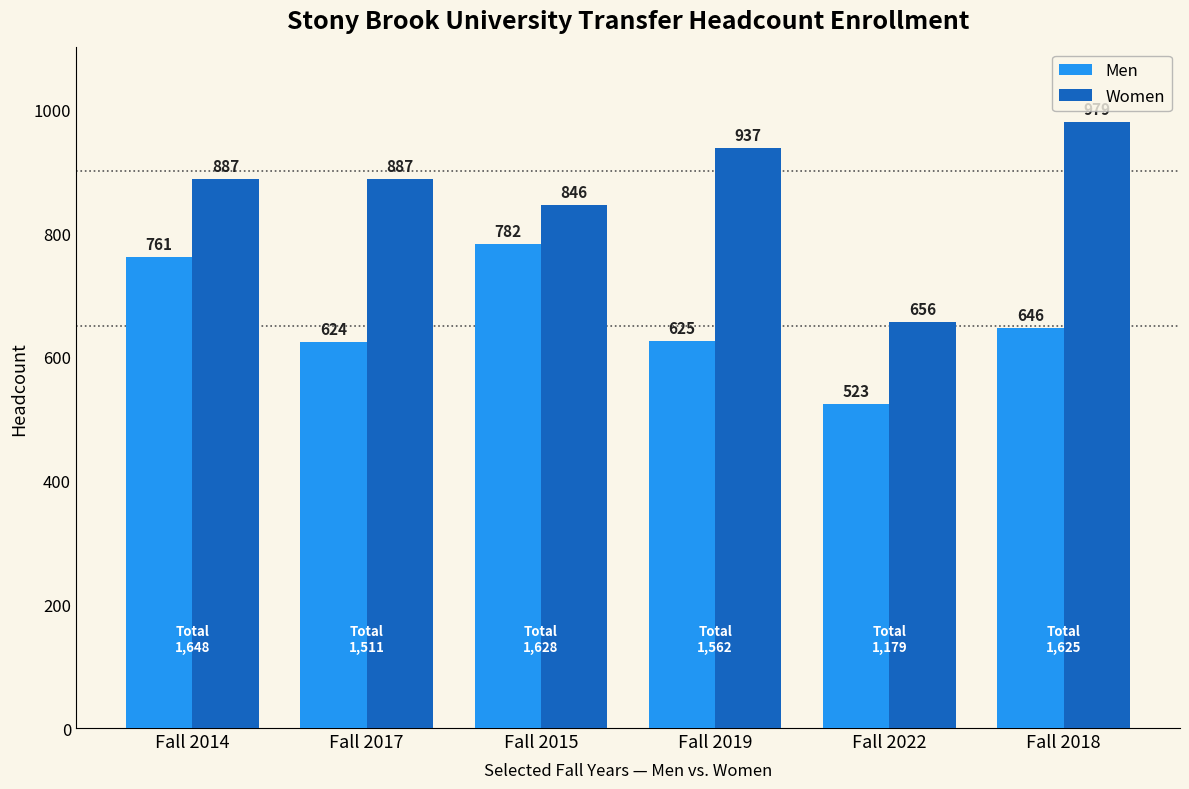

At how many categories does at least one series exceed 919?

2